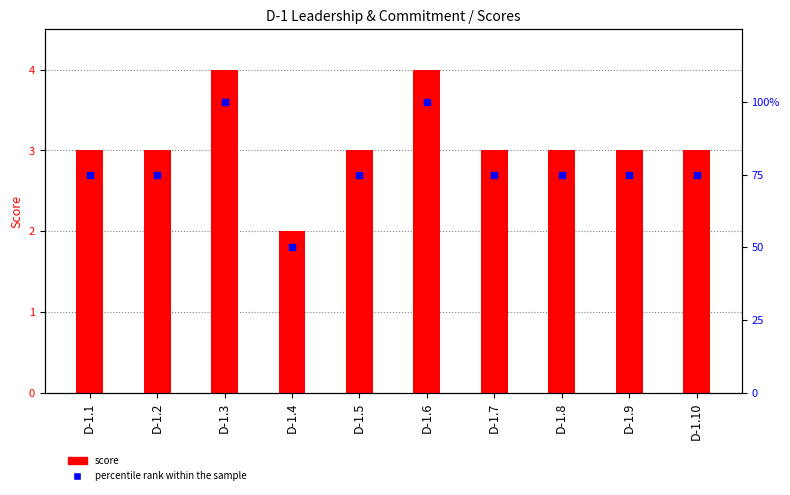

List the series in order of their overall mean, lowest first.

Score, percentile rank within the sample